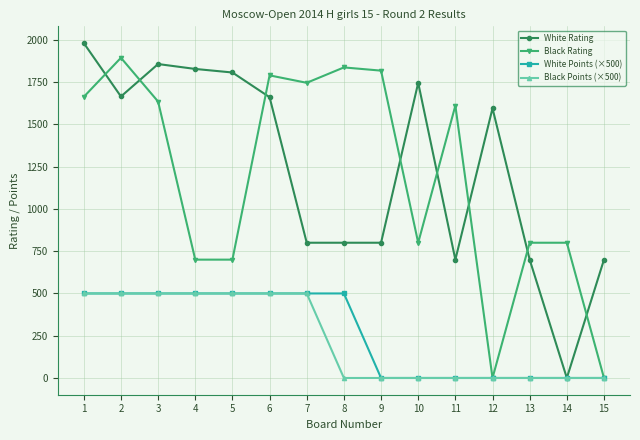

At which category is the sum across all series the highest?

1